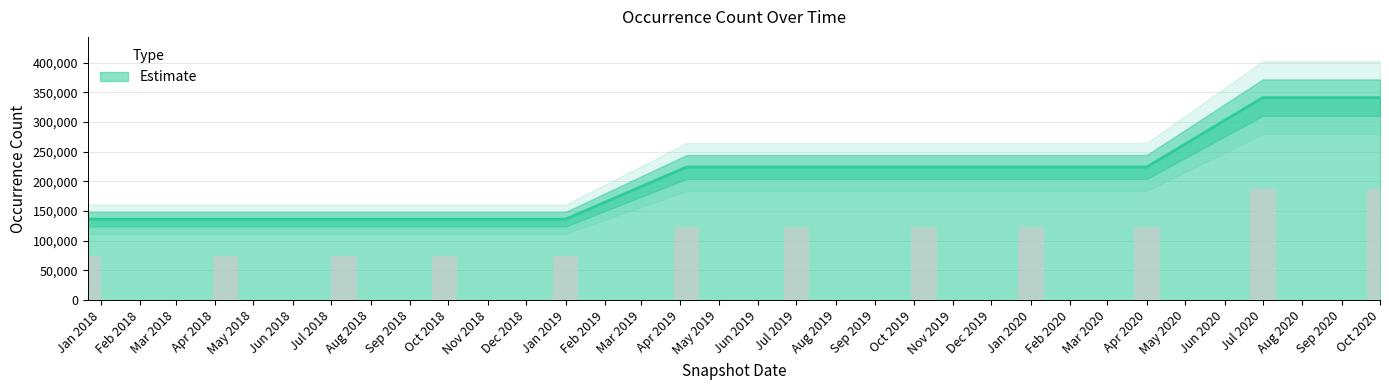

The chart shows a value of 75998.5 at 2019-10-09. True or false?

False